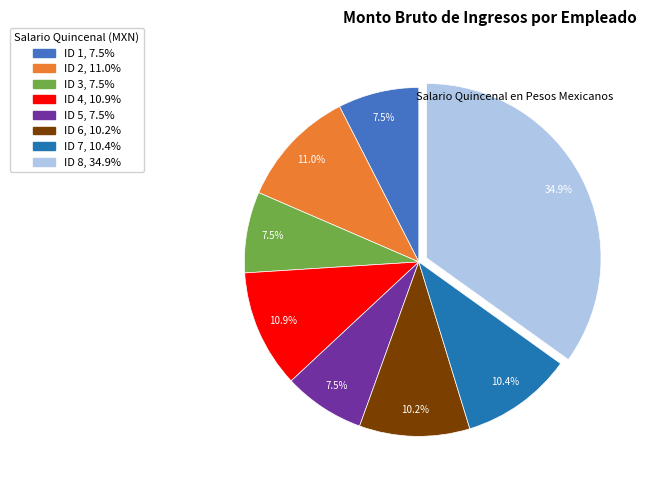

Does ID 7 represent more than half of the total?

No